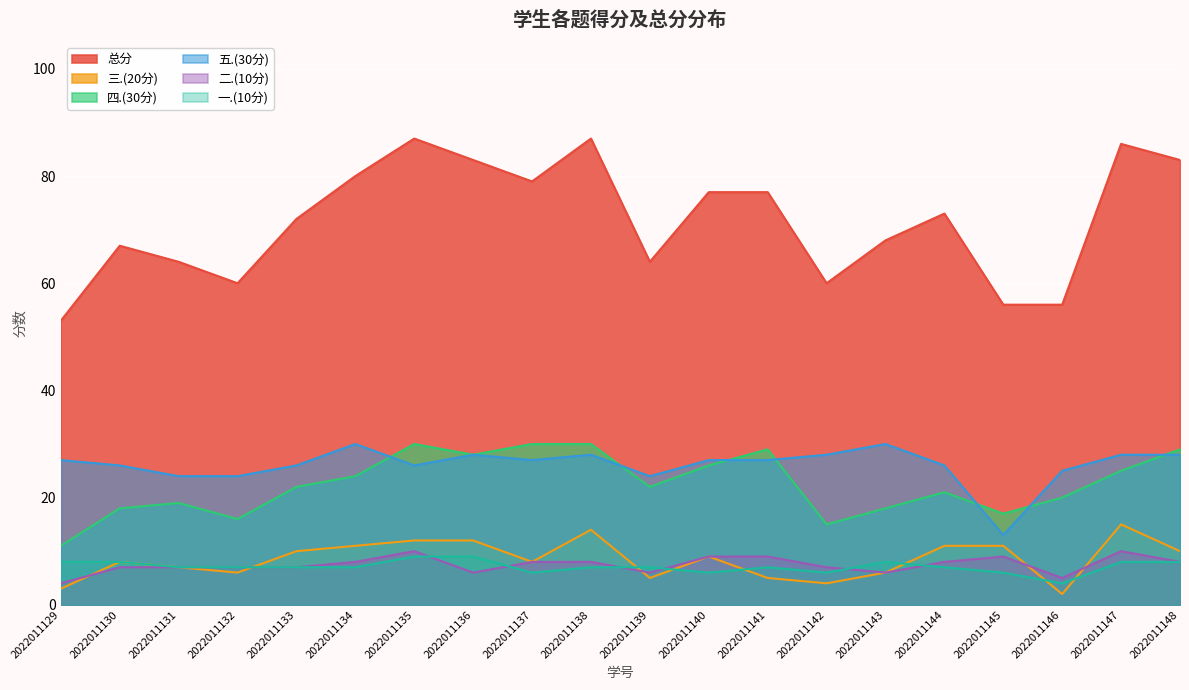

Does the chart display data point markers on the line(s)?

No